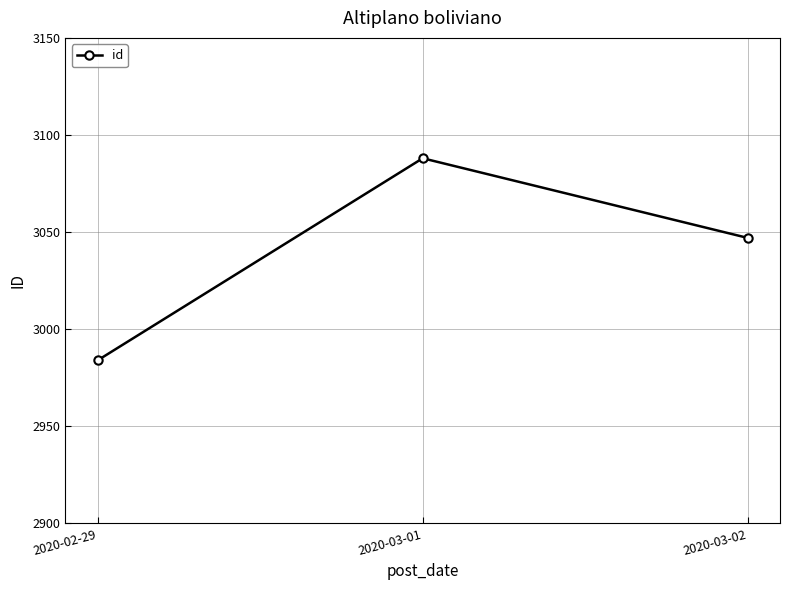

Rank the categories by value from lowest to highest.

2020-02-29, 2020-03-02, 2020-03-01